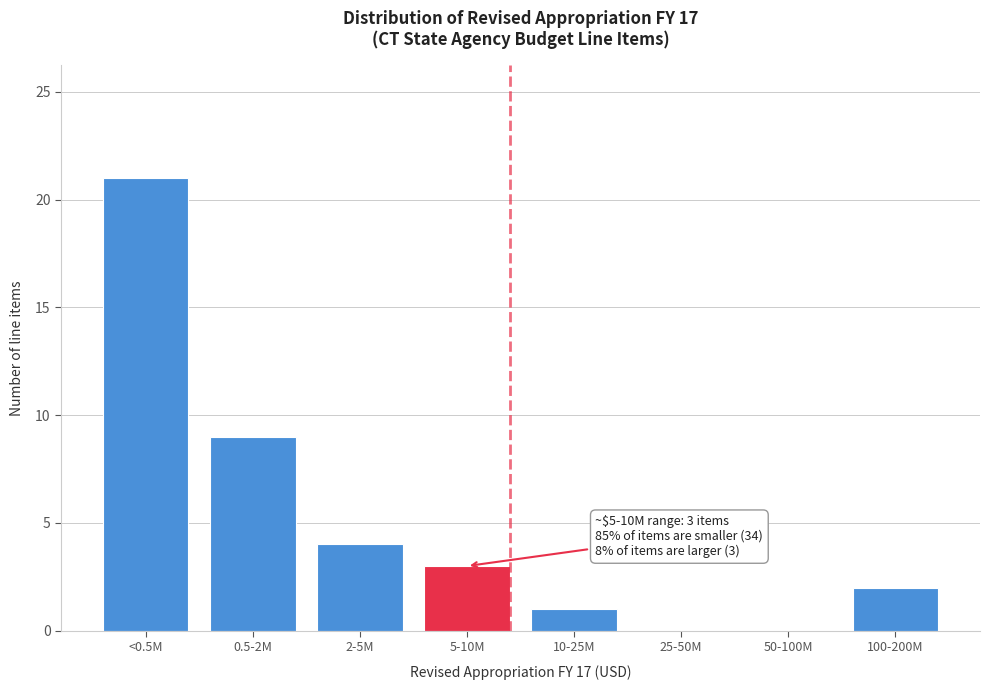

Reading left to right, transcribe all the data shown in this chart.

<0.5M=21	0.5-2M=9	2-5M=4	5-10M=3	10-25M=1	25-50M=0	50-100M=0	100-200M=2